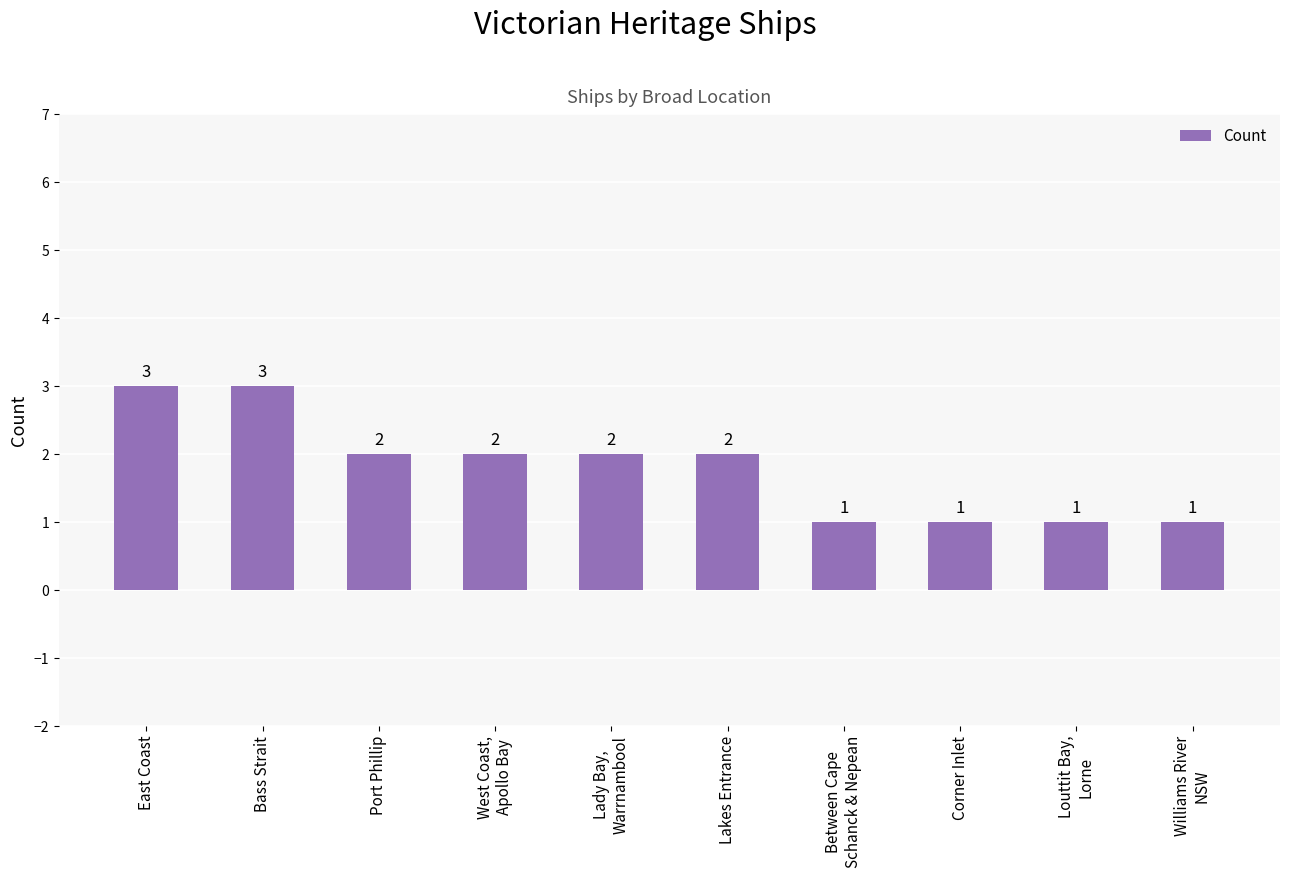

What is the value of the 7th bar from the left?

1